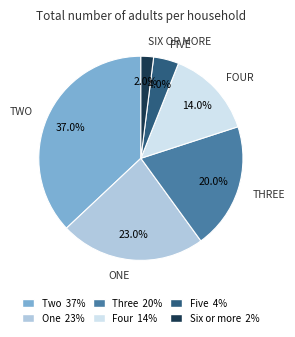

Do Five and Two together represent more than half of the pie?

No